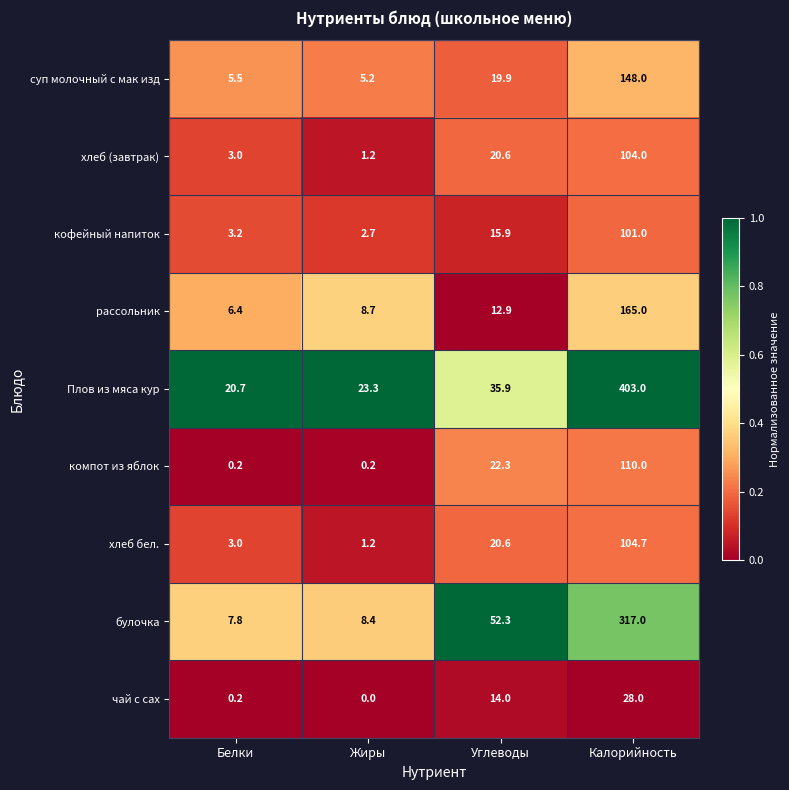

What is the total value across all series at Калорийность?

1480.7